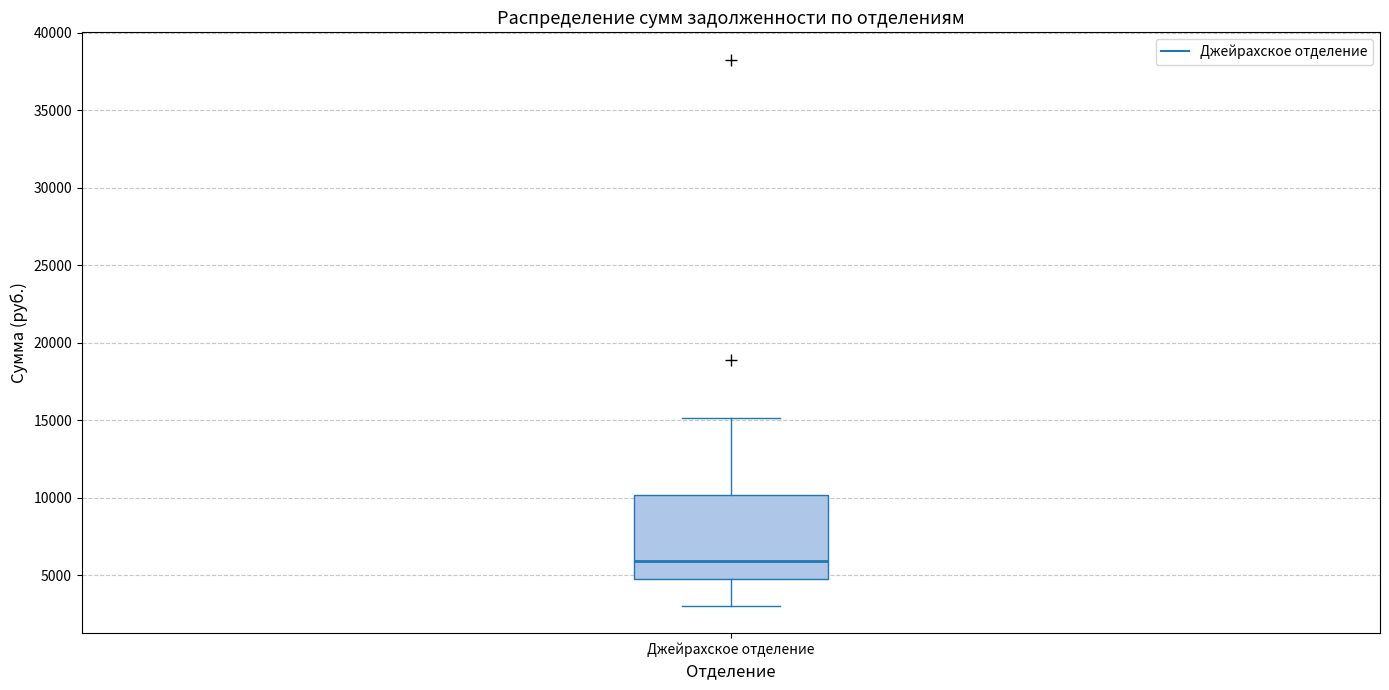

Where does the upper whisker of the box for Джейрахское отделение end on the y-axis? The values are not printed on the chart, so give them approximately, as read against the axis.

15000